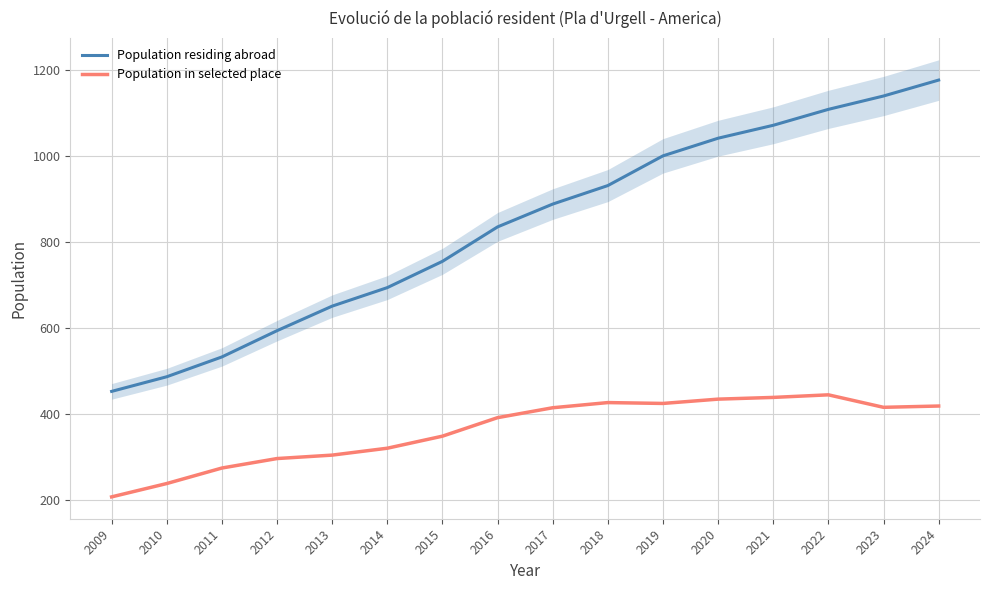

What is the smallest value displayed?

208